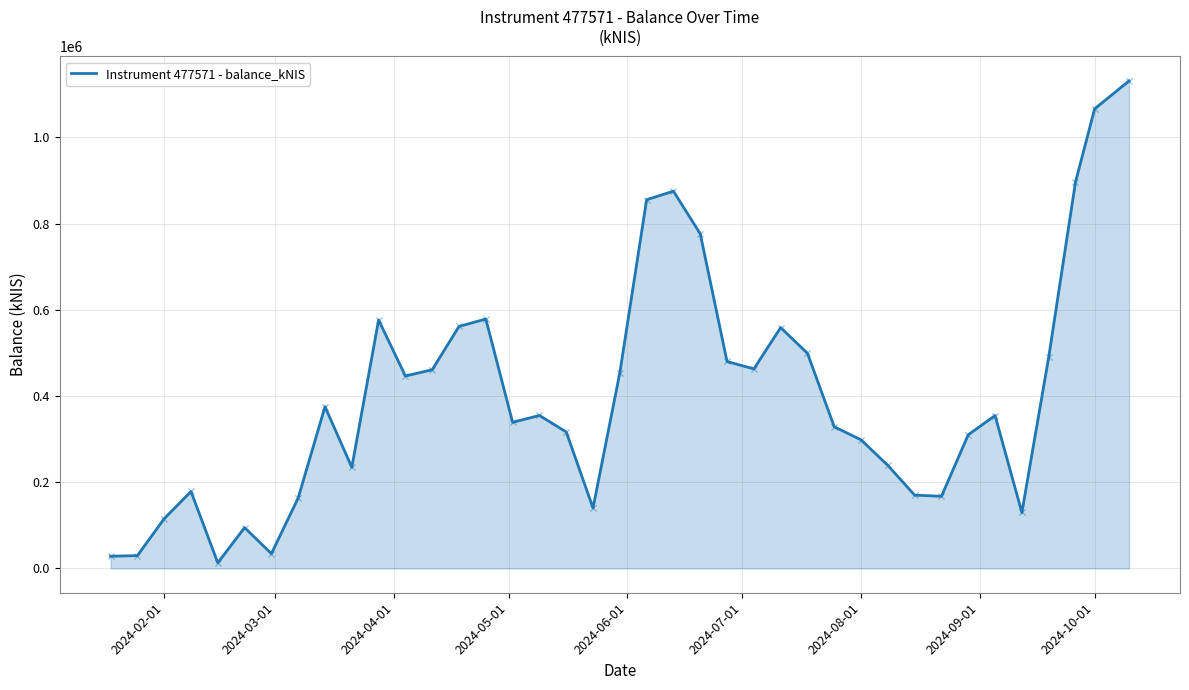

What is the maximum value shown in the chart?

1131439.4